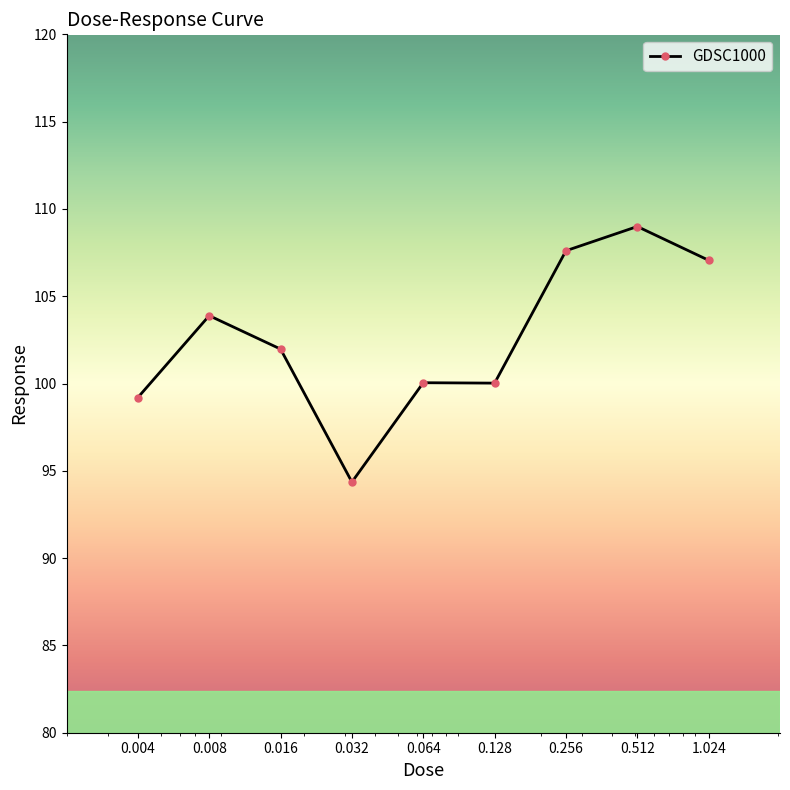

What is the minimum value shown in the chart?

94.4